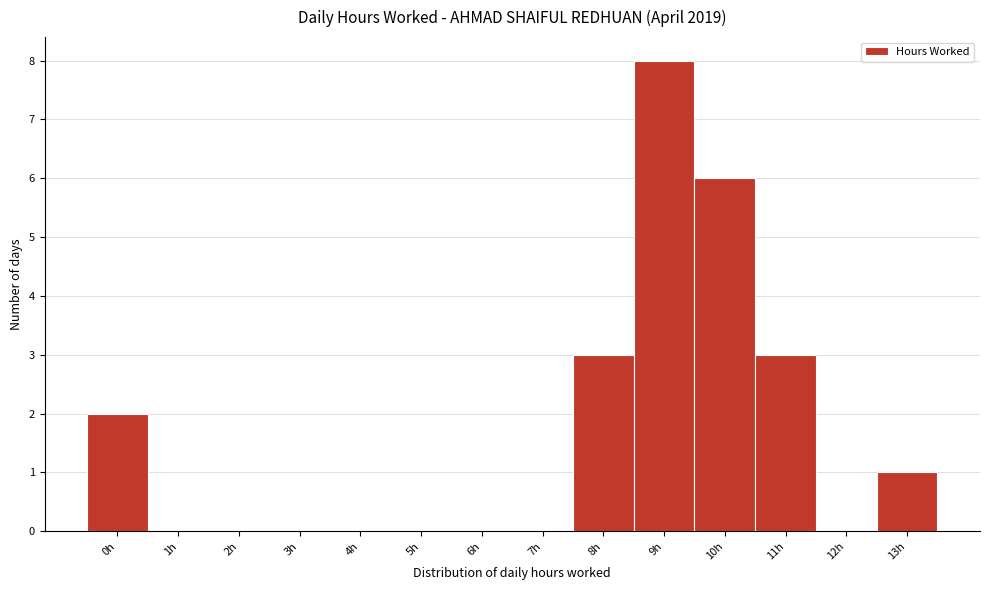

Reading left to right, what are all the values shown in this chart?

0h=2	1h=0	2h=0	3h=0	4h=0	5h=0	6h=0	7h=0	8h=3	9h=8	10h=6	11h=3	12h=0	13h=1